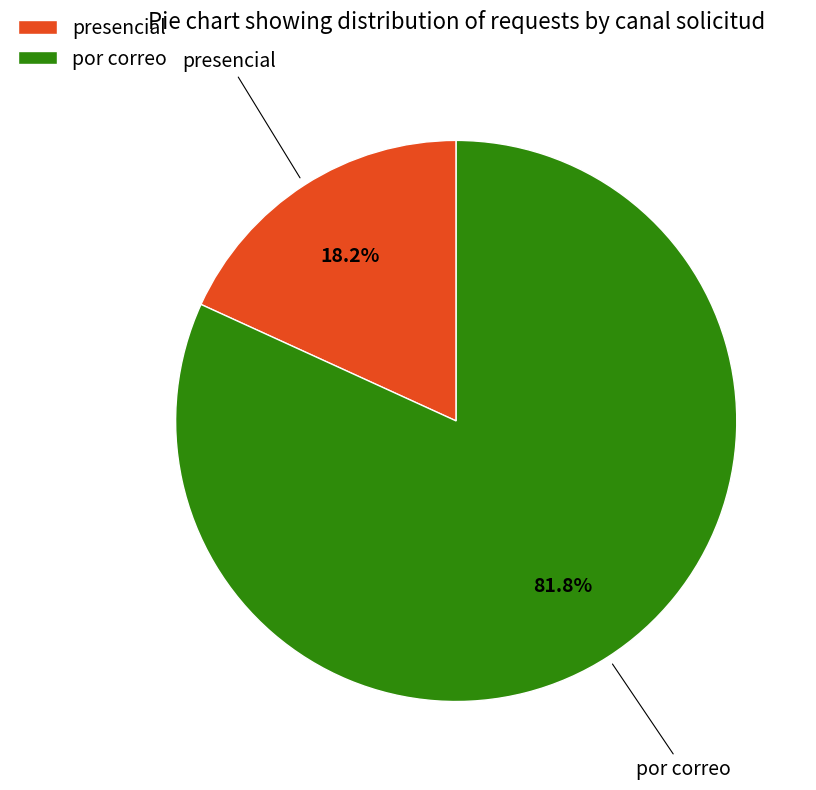

The presencial slice represents 32% of the pie. True or false?

False